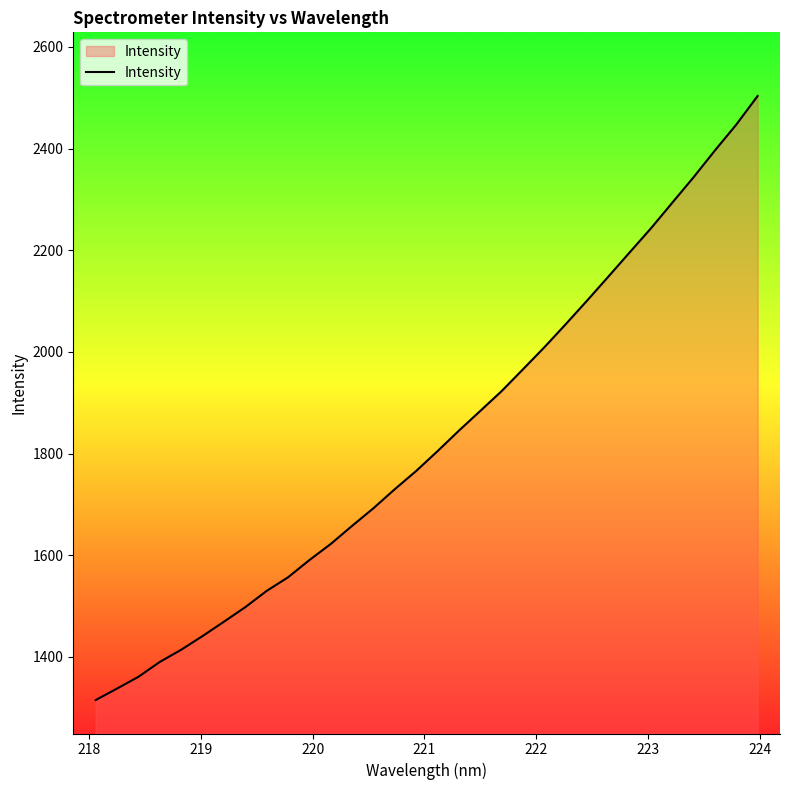

What is the smallest value displayed?

1315.1